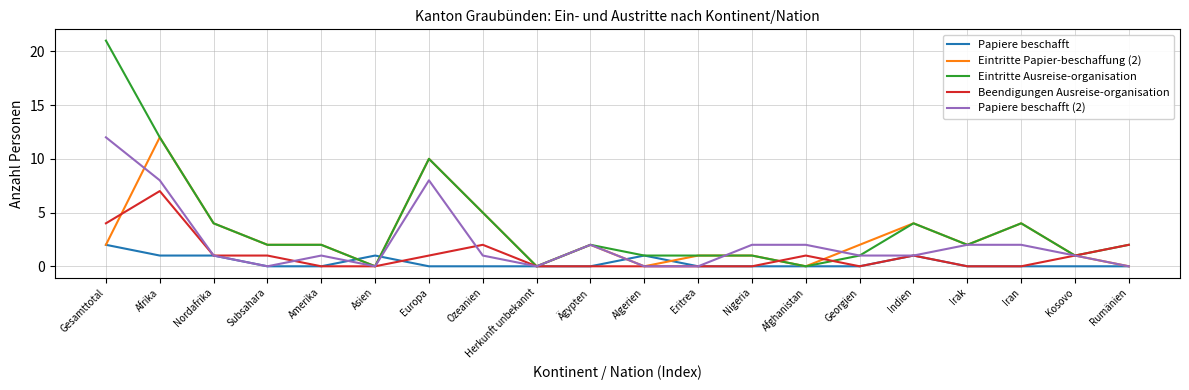

At which category does the chart reach its peak across all series?

Gesamttotal